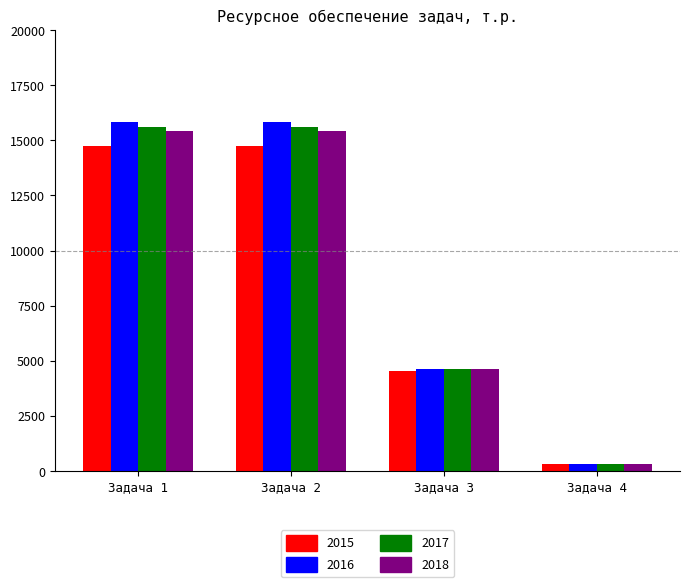

What is the value of the 2016 bar at the 4th from the left?

328.9